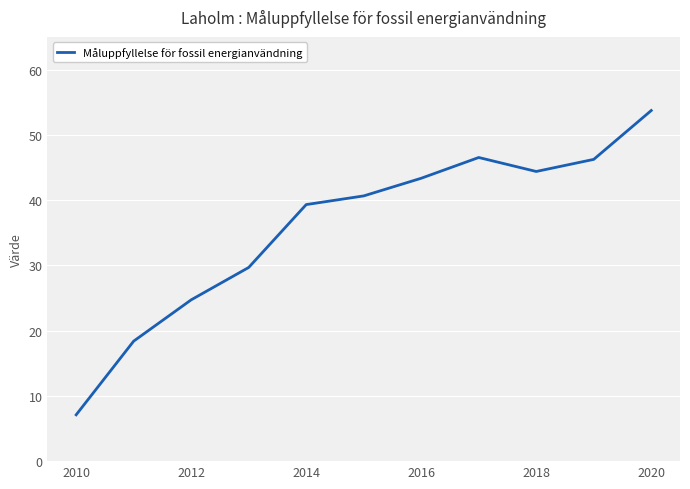

What is the smallest value displayed?

7.1